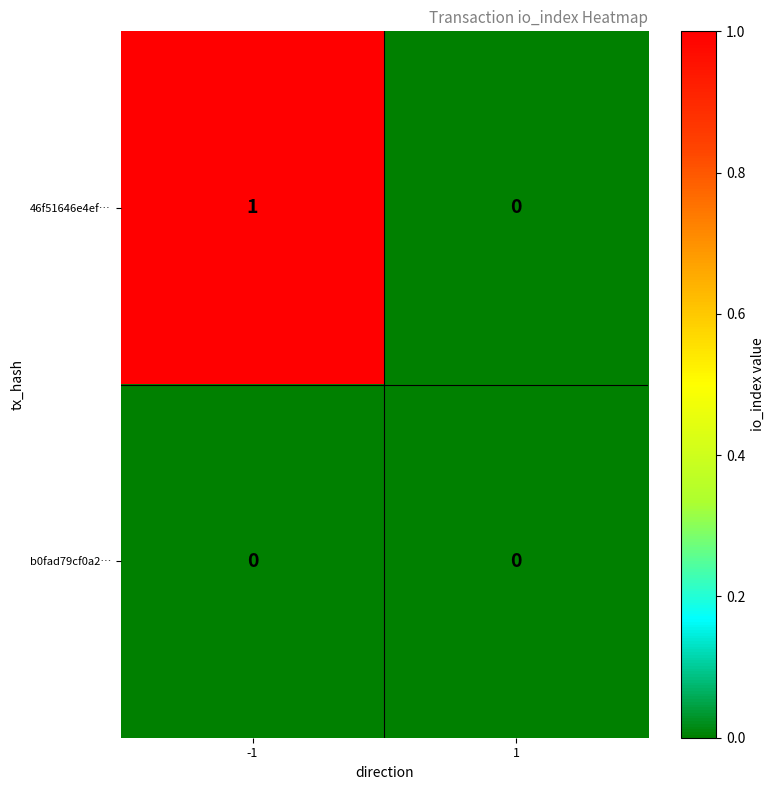

Is it true that 46f51646e4ef… equals 0 at 1?

True